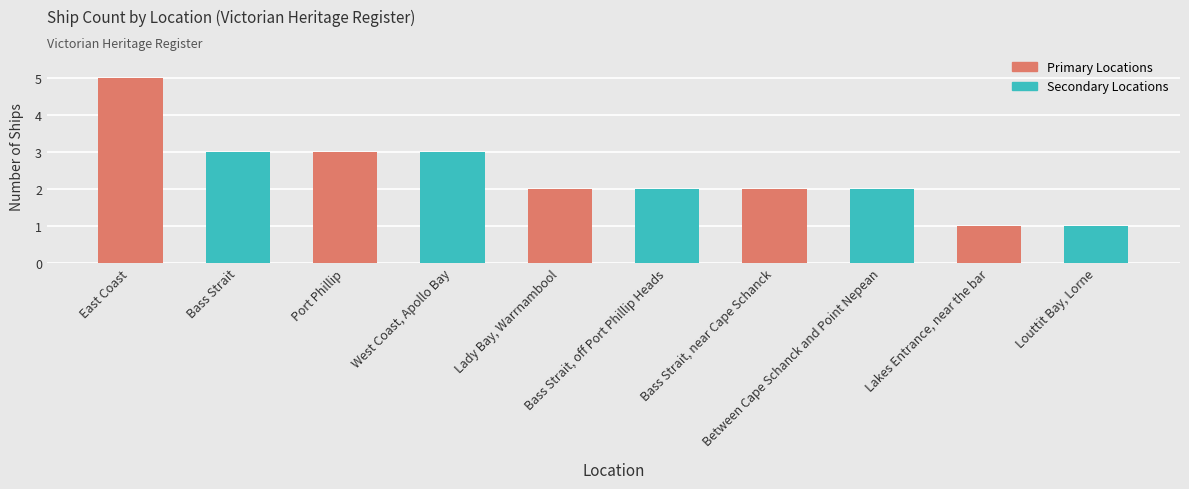

What is the value of the 7th bar from the left?

2